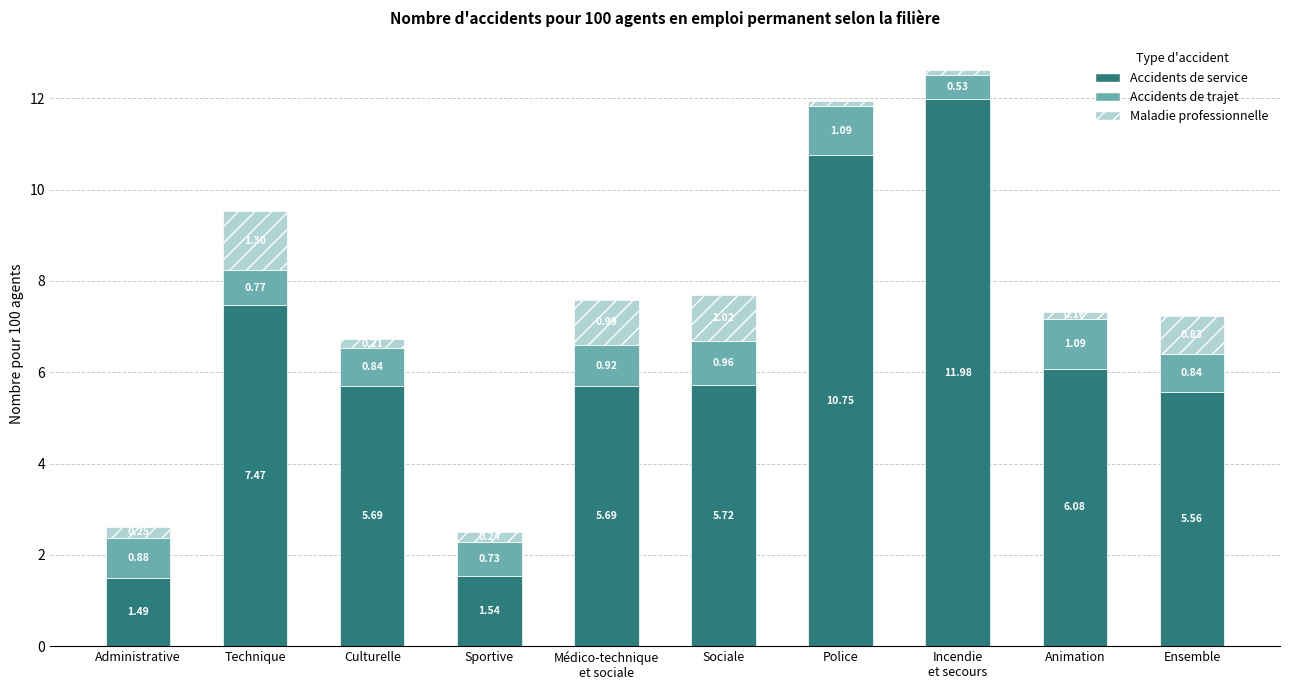

What is the total value across all series at Ensemble?

7.2